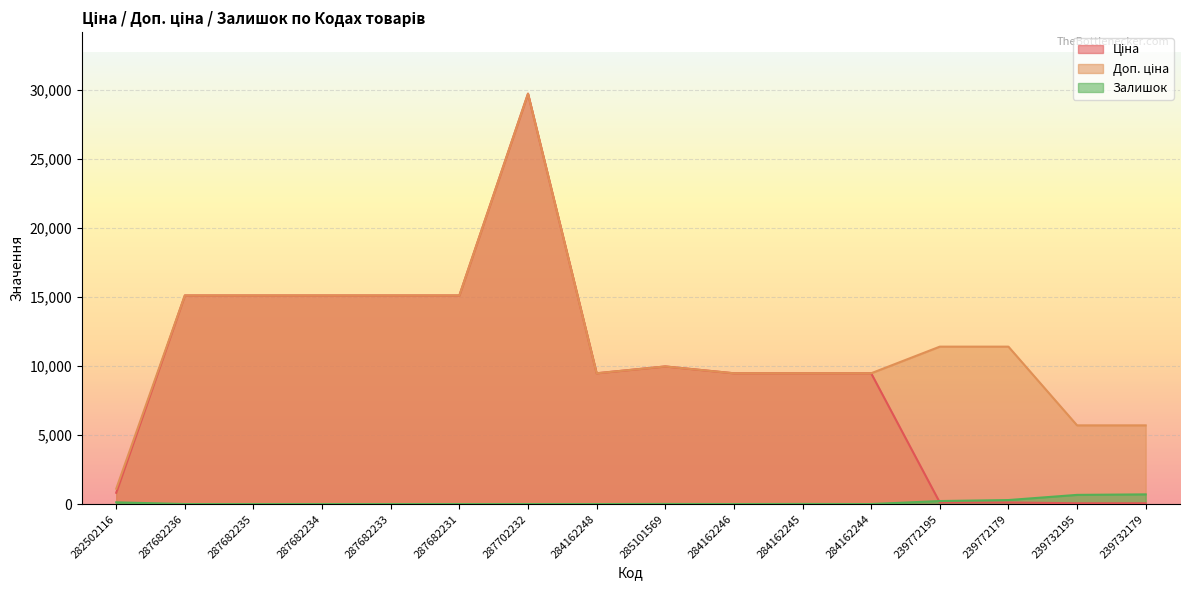

At how many categories does at least one series exceed 10772?

8